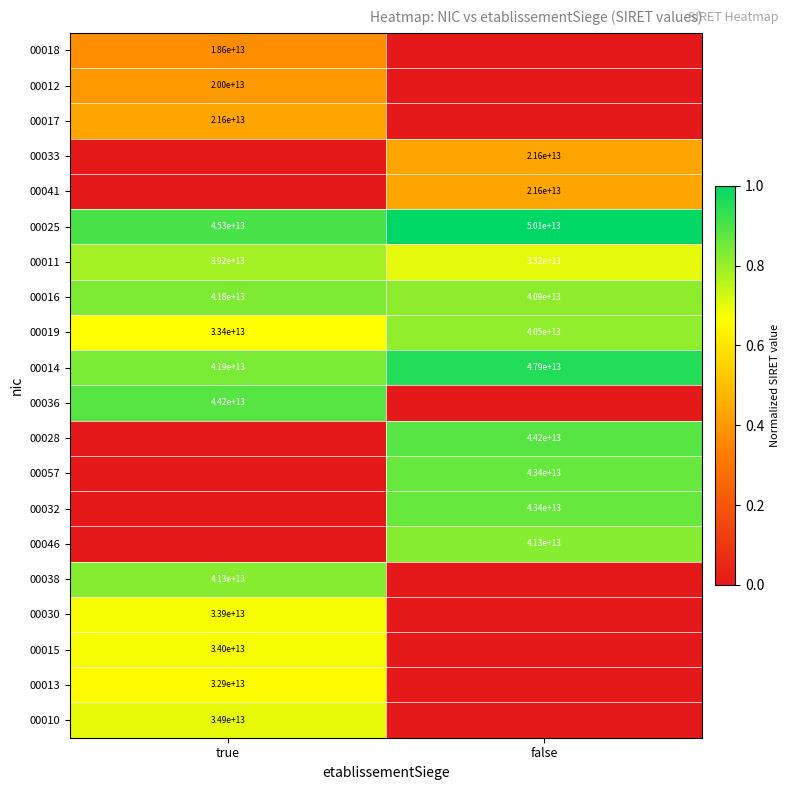

The 00025 series shows 50100000000000 at false. True or false?

True